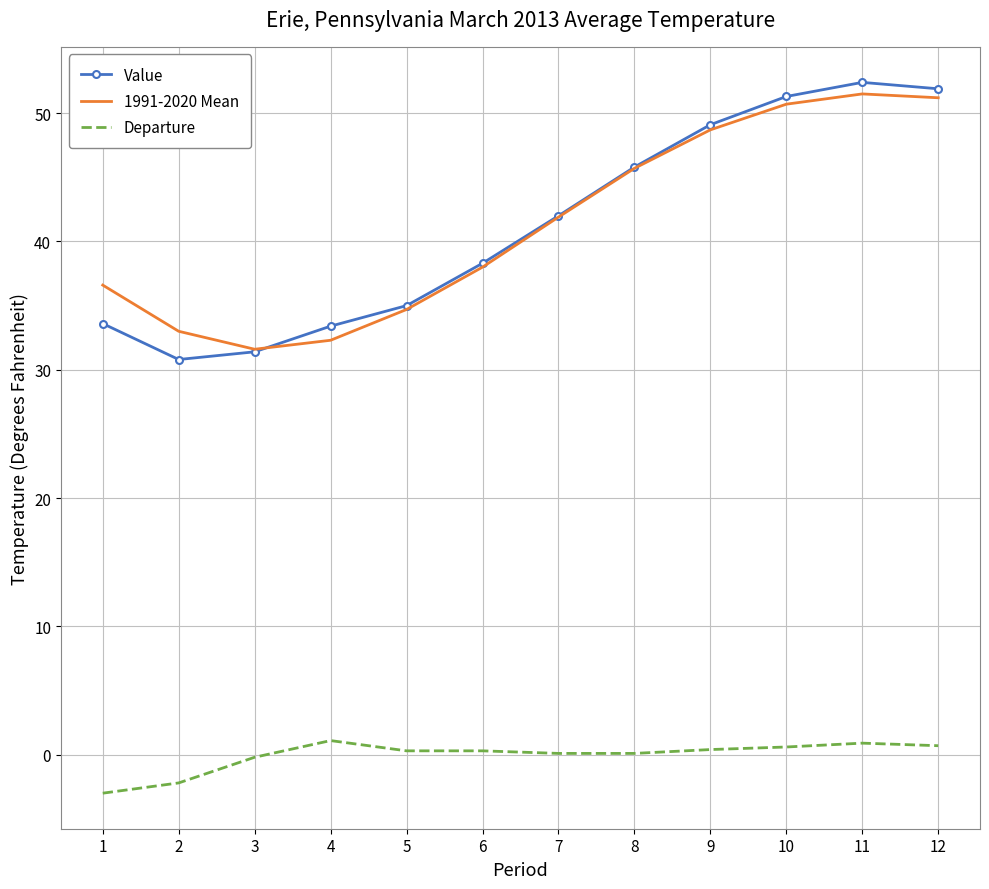

True or false: Value has a value of 51.3 at 10.

True